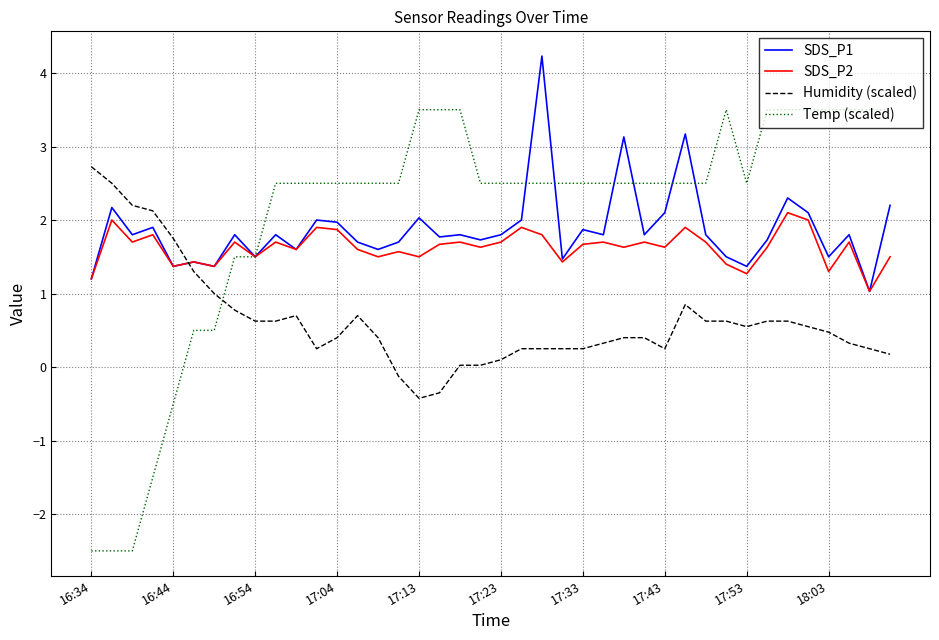

What is the lowest value of the Humidity (scaled) series?

-0.4